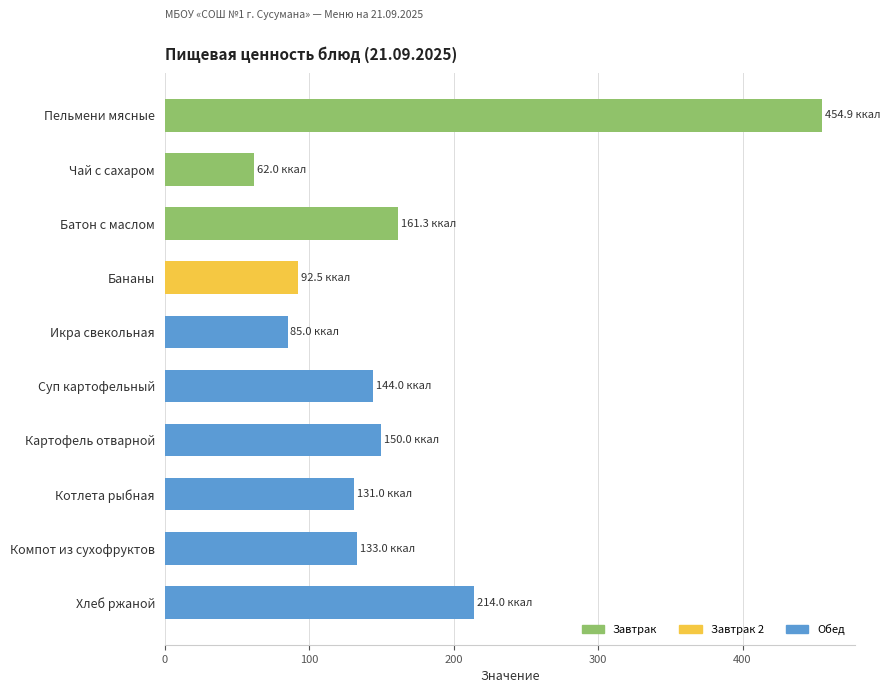

What is the average value?

162.8